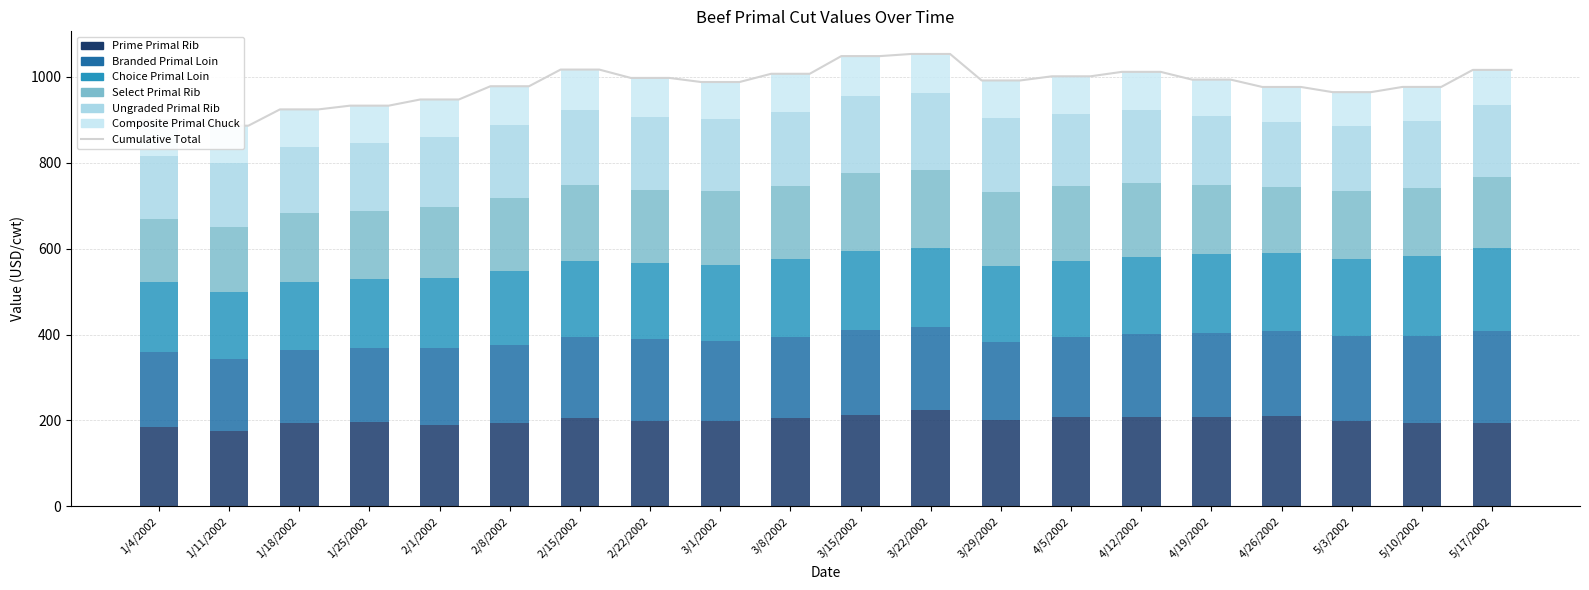

Reading left to right, extract all data points from this chart.

Prime Primal Rib: 1/4/2002=184.1	1/11/2002=174.8	1/18/2002=194.0	1/25/2002=196.9	2/1/2002=190.4	2/8/2002=193.3	2/15/2002=206.3	2/22/2002=199.7	3/1/2002=199.4	3/8/2002=205.9	3/15/2002=213.4	3/22/2002=224.4	3/29/2002=200.3	4/5/2002=207.7	4/12/2002=208.5	4/19/2002=207.6	4/26/2002=210.0	5/3/2002=199.1	5/10/2002=193.9	5/17/2002=194.1
Branded Primal Loin: 1/4/2002=175.9	1/11/2002=169.0	1/18/2002=170.6	1/25/2002=171.6	2/1/2002=177.3	2/8/2002=181.9	2/15/2002=188.8	2/22/2002=190.4	3/1/2002=186.4	3/8/2002=189.5	3/15/2002=196.9	3/22/2002=193.3	3/29/2002=182.4	4/5/2002=186.2	4/12/2002=192.6	4/19/2002=196.6	4/26/2002=198.3	5/3/2002=197.1	5/10/2002=203.3	5/17/2002=214.5
Choice Primal Loin: 1/4/2002=161.8	1/11/2002=155.9	1/18/2002=158.0	1/25/2002=159.8	2/1/2002=163.5	2/8/2002=171.9	2/15/2002=177.1	2/22/2002=175.8	3/1/2002=176.9	3/8/2002=180.2	3/15/2002=183.1	3/22/2002=184.2	3/29/2002=177.1	4/5/2002=178.0	4/12/2002=179.9	4/19/2002=183.4	4/26/2002=182.2	5/3/2002=180.7	5/10/2002=185.6	5/17/2002=193.6
Select Primal Rib: 1/4/2002=147.6	1/11/2002=149.6	1/18/2002=159.8	1/25/2002=159.4	2/1/2002=165.4	2/8/2002=171.9	2/15/2002=175.0	2/22/2002=170.0	3/1/2002=170.5	3/8/2002=170.4	3/15/2002=181.5	3/22/2002=180.2	3/29/2002=171.8	4/5/2002=173.8	4/12/2002=172.4	4/19/2002=159.9	4/26/2002=153.6	5/3/2002=156.4	5/10/2002=158.6	5/17/2002=165.7
Ungraded Primal Rib: 1/4/2002=145.9	1/11/2002=148.9	1/18/2002=153.6	1/25/2002=158.5	2/1/2002=162.6	2/8/2002=167.8	2/15/2002=175.2	2/22/2002=169.8	3/1/2002=167.7	3/8/2002=173.0	3/15/2002=180.1	3/22/2002=180.0	3/29/2002=173.1	4/5/2002=168.5	4/12/2002=170.4	4/19/2002=161.1	4/26/2002=150.4	5/3/2002=152.6	5/10/2002=156.3	5/17/2002=165.9
Composite Primal Chuck: 1/4/2002=83.8	1/11/2002=87.9	1/18/2002=88.2	1/25/2002=86.7	2/1/2002=88.0	2/8/2002=91.3	2/15/2002=94.4	2/22/2002=91.7	3/1/2002=87.0	3/8/2002=88.1	3/15/2002=93.2	3/22/2002=91.2	3/29/2002=86.8	4/5/2002=87.0	4/12/2002=87.8	4/19/2002=84.8	4/26/2002=81.9	5/3/2002=78.6	5/10/2002=78.9	5/17/2002=82.3